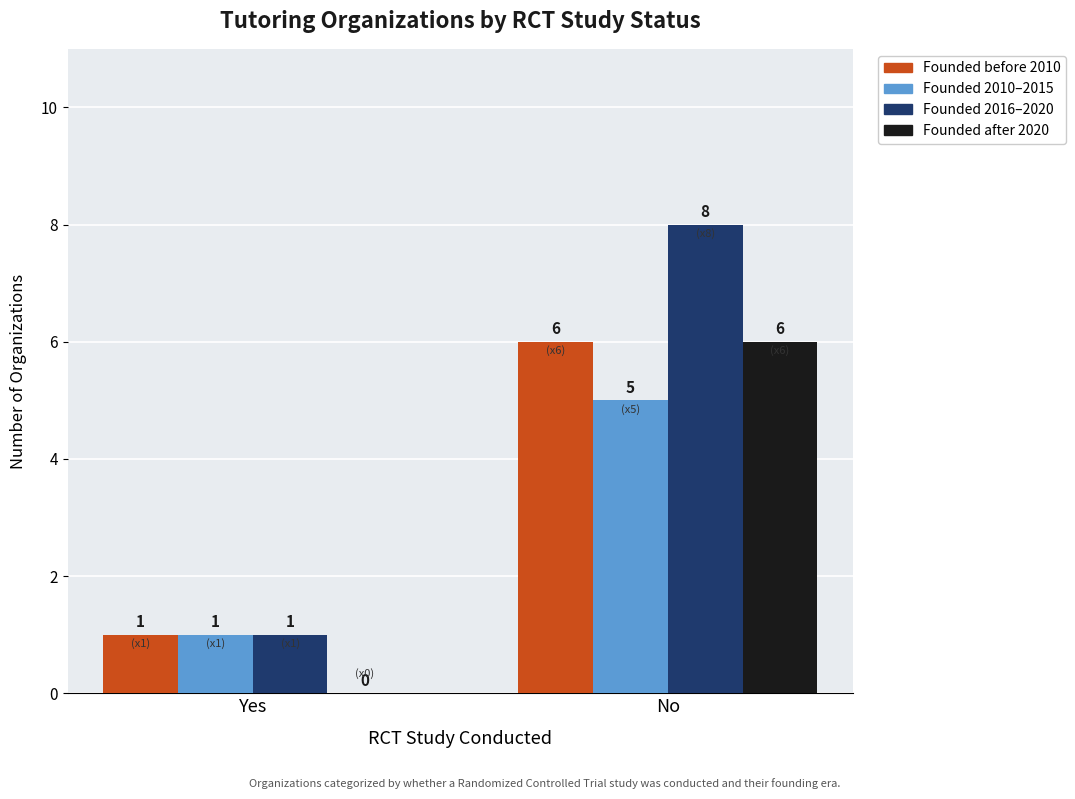

The Founded after 2020 series shows 6 at No. True or false?

True